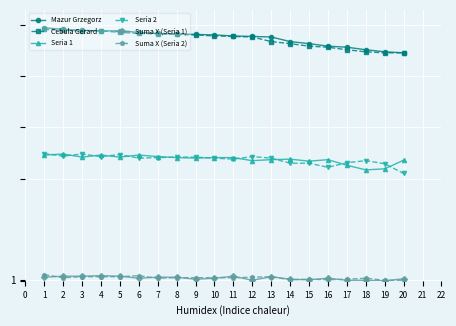

What is the value of the Seria 2 point at the 1st from the left?

249